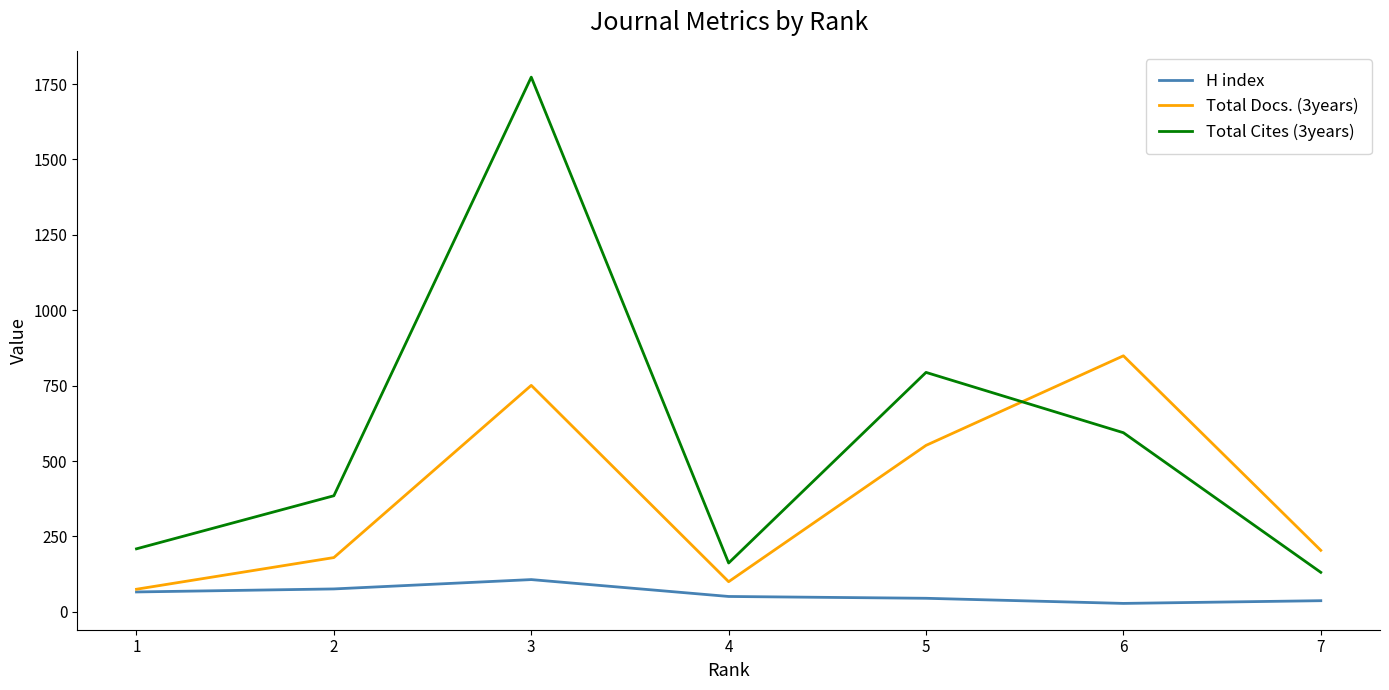

True or false: H index and Total Cites (3years) cross at least once.

False